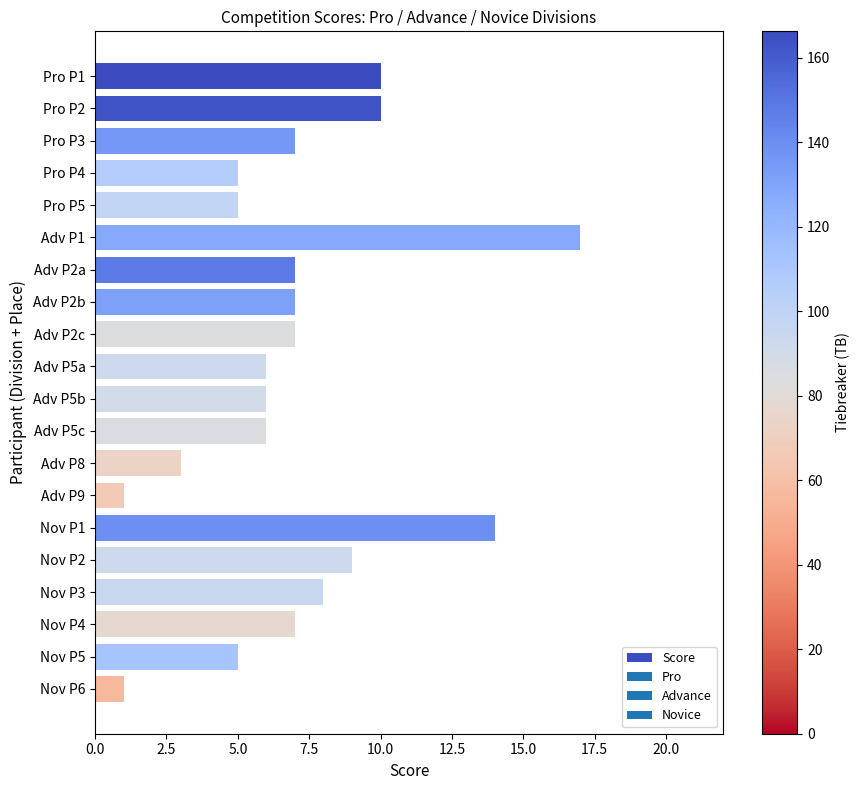

What is the average value?

7